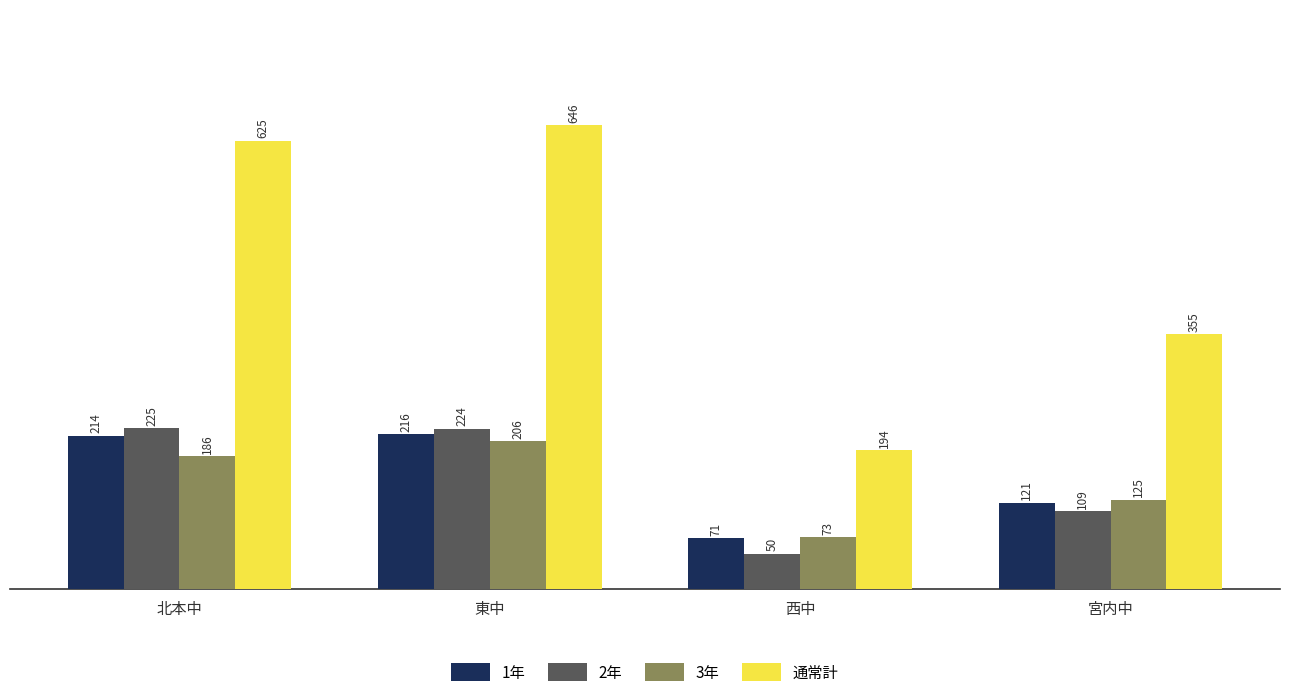

Rank the categories by 3年 value from highest to lowest.

東中, 北本中, 宮内中, 西中